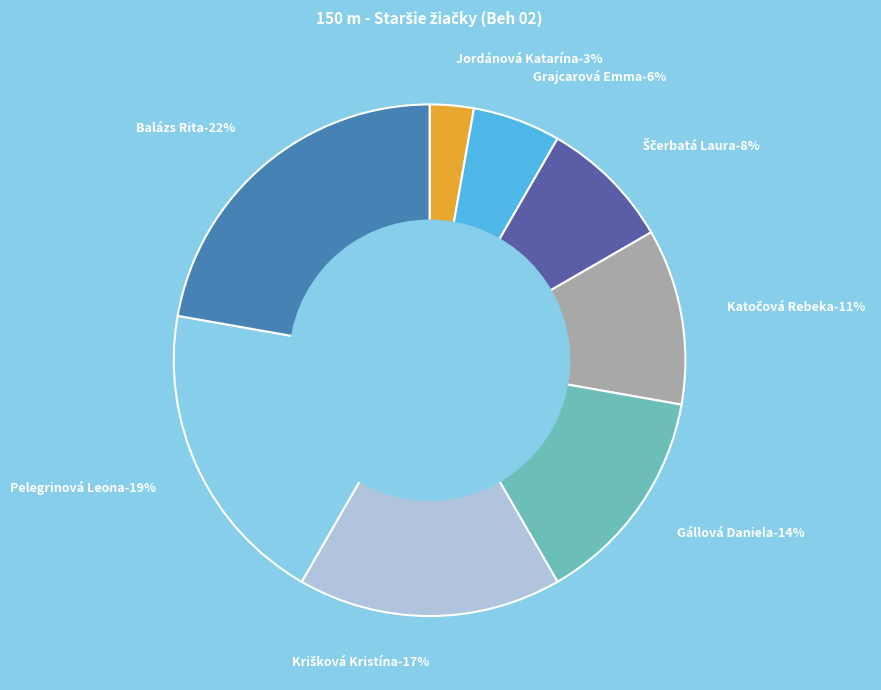

Which has a higher value, Ščerbatá Laura or Jordánová Katarína?

Ščerbatá Laura